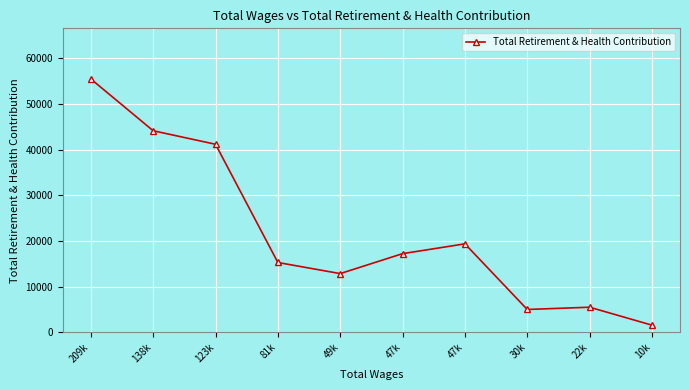

What is the average value?

21737